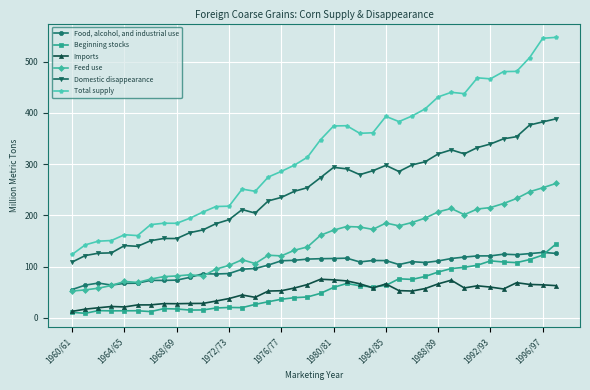

True or false: Beginning stocks and Total supply intersect in this chart.

False